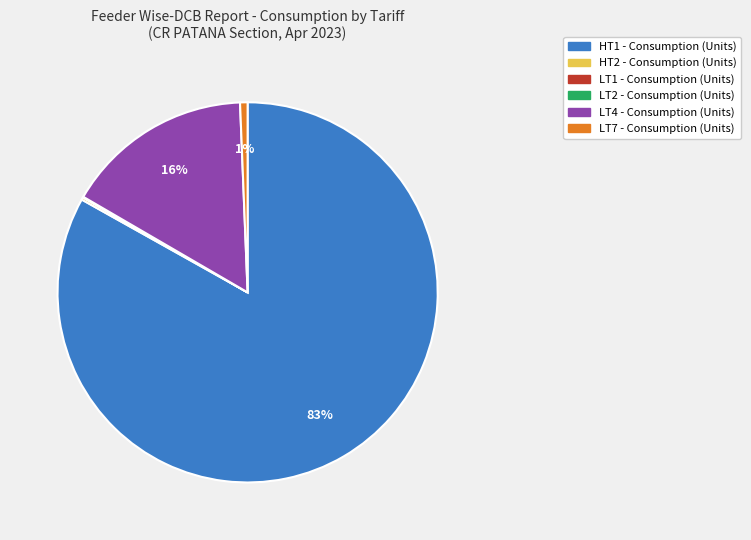

Is there a majority slice in this chart?

Yes